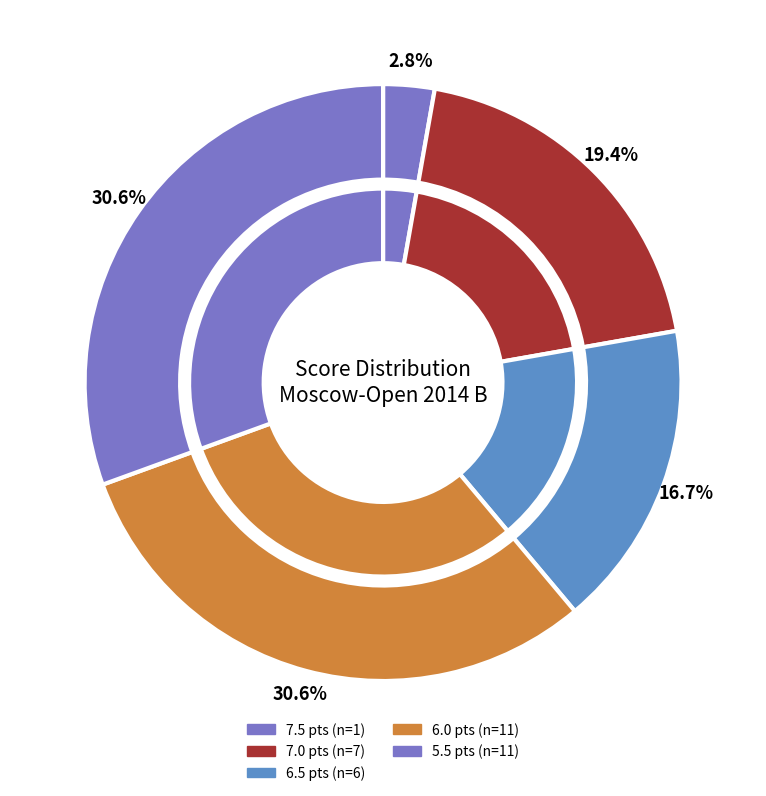

What is the largest slice in the pie chart?

6.0